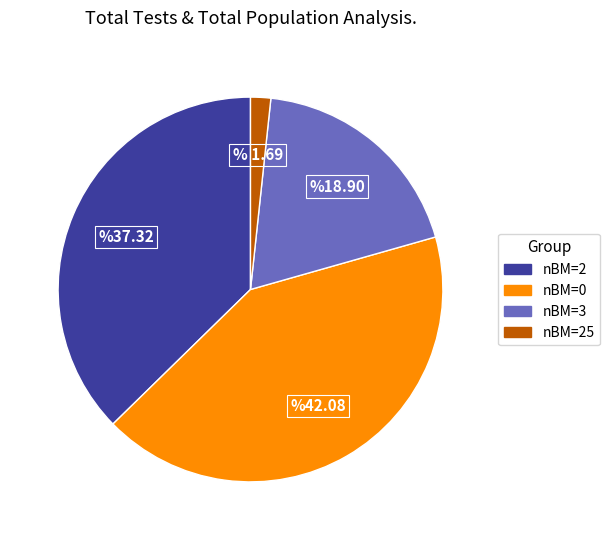

Is there a majority slice in this chart?

No